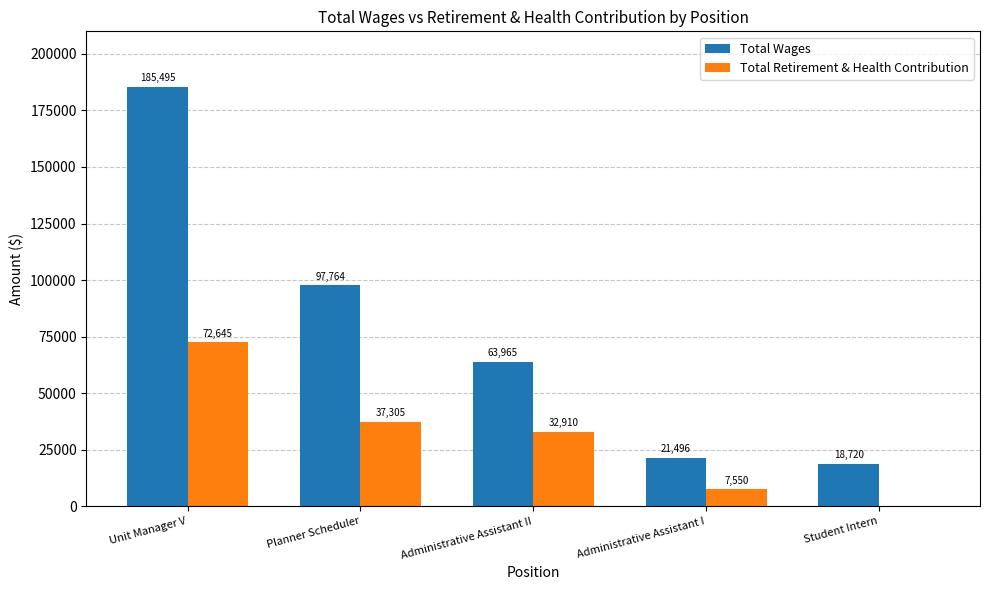

What is the approximate value of Total Wages at Planner Scheduler, to the nearest 50?

97750